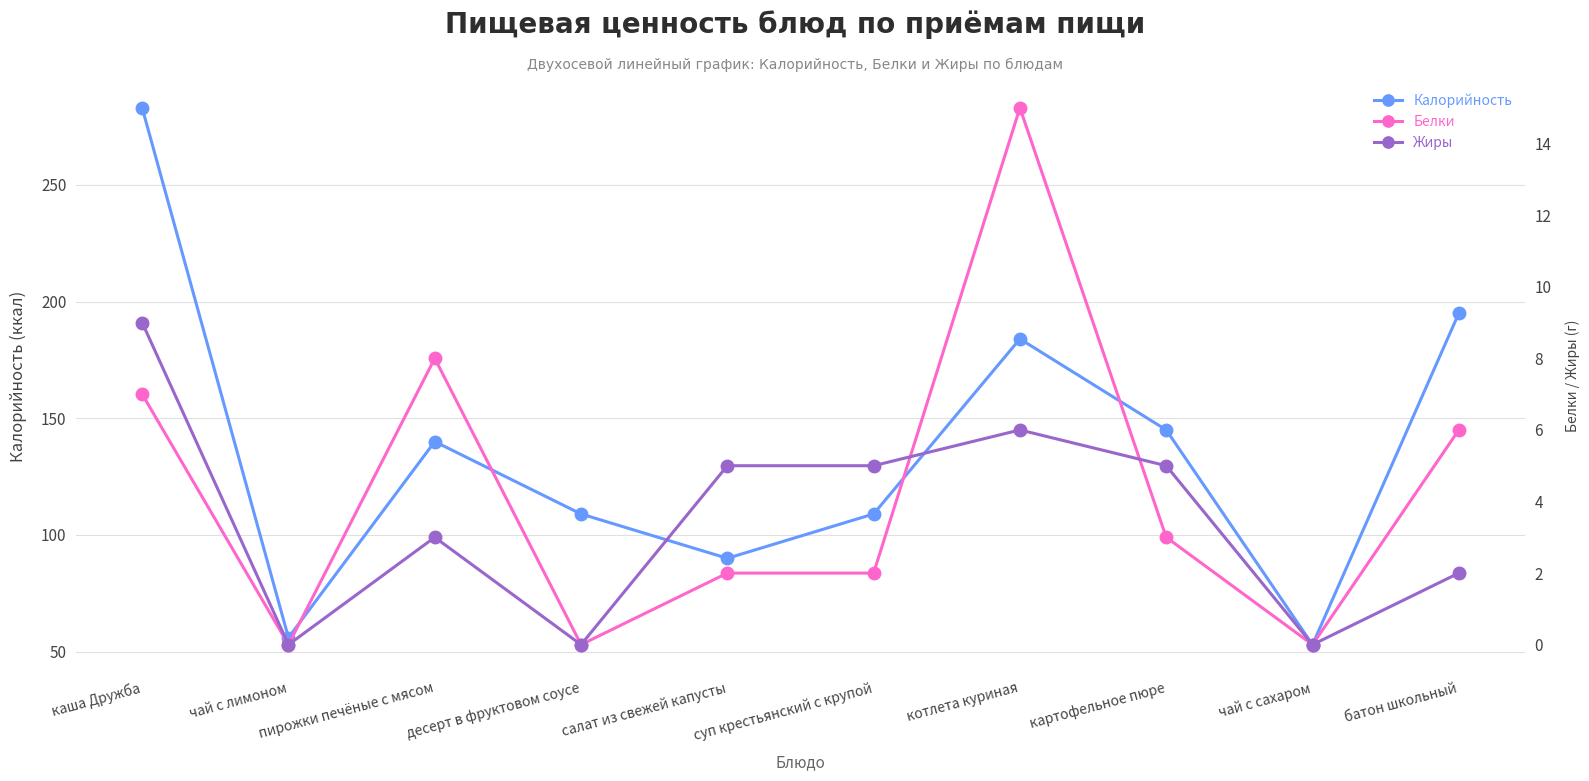

Reading left to right, list all the values displayed in this chart.

Калорийность: 283	56	140	109	90	109	184	145	53	195
Белки: 7	0	8	0	2	2	15	3	0	6
Жиры: 9	0	3	0	5	5	6	5	0	2